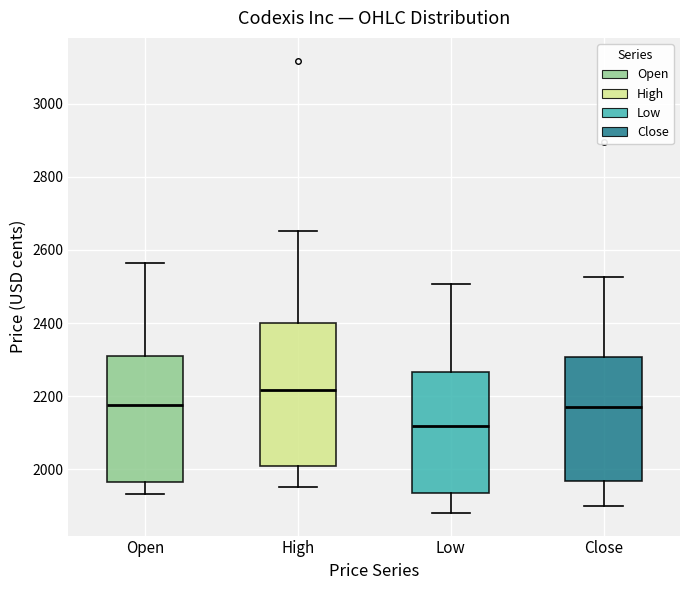

Where does the median line of the box for Close sit on the y-axis? The values are not printed on the chart, so give them approximately, as read against the axis.

2180